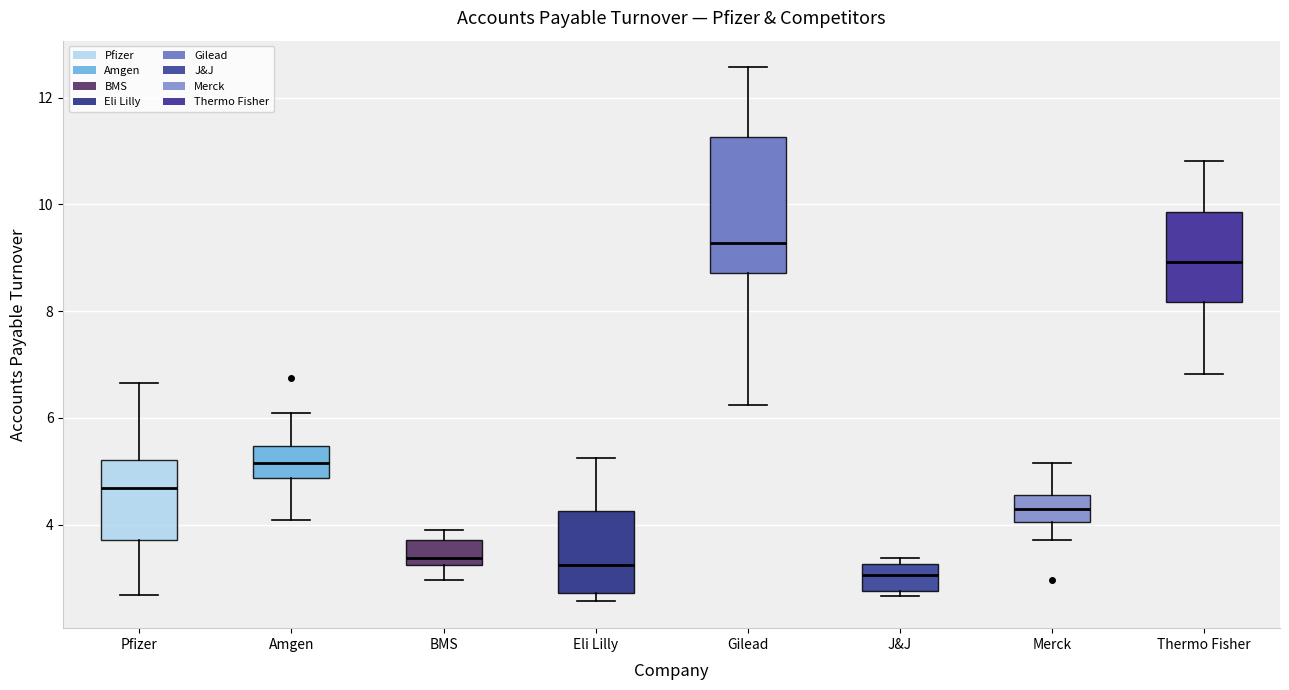

Comparing the boxes themselves (not the whiskers), which one is the tallest?

Gilead